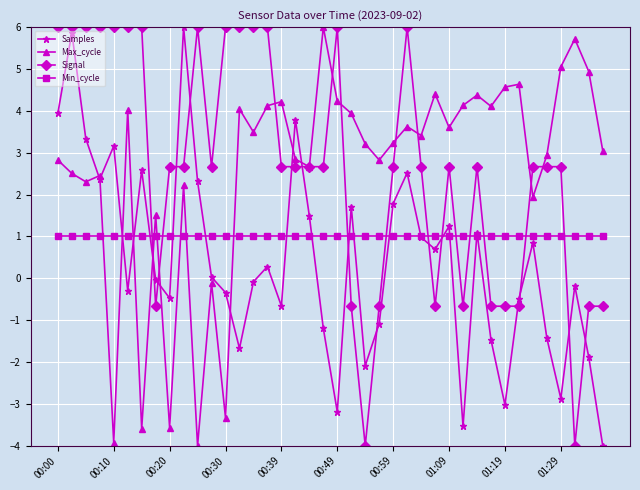

True or false: Min_cycle and Signal cross at least once.

True